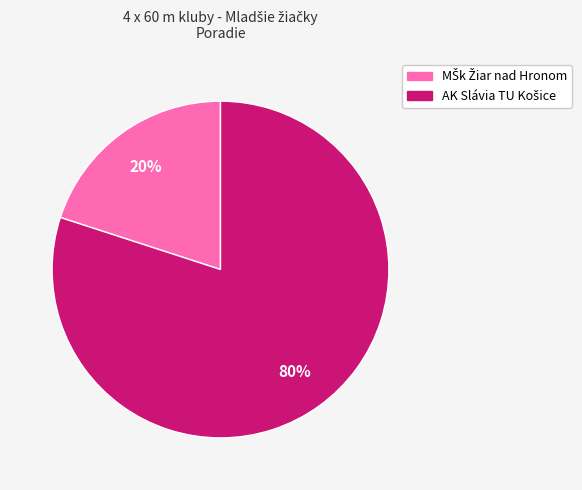

Does any single category account for the majority?

Yes